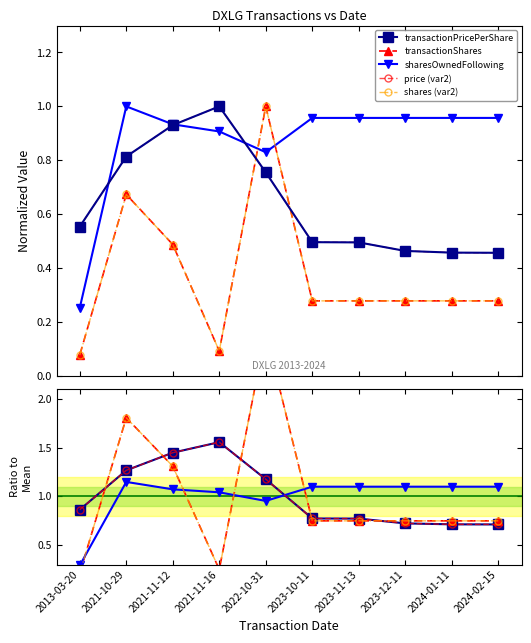

Is the value of price (var2) at 2023-12-11 greater than the value of transactionPricePerShare at 2024-01-11?

Yes